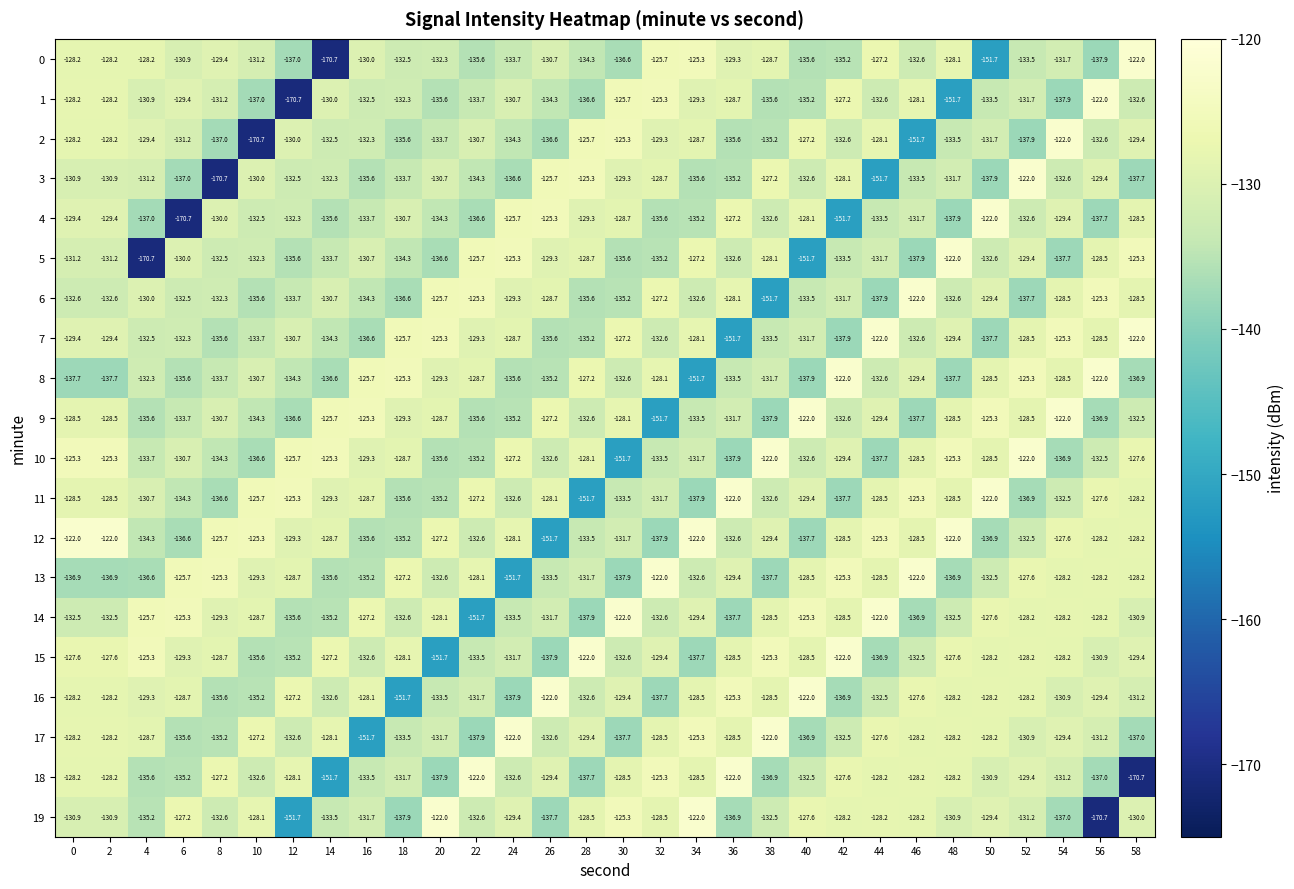

The 7 series shows -132.6 at 32. True or false?

True